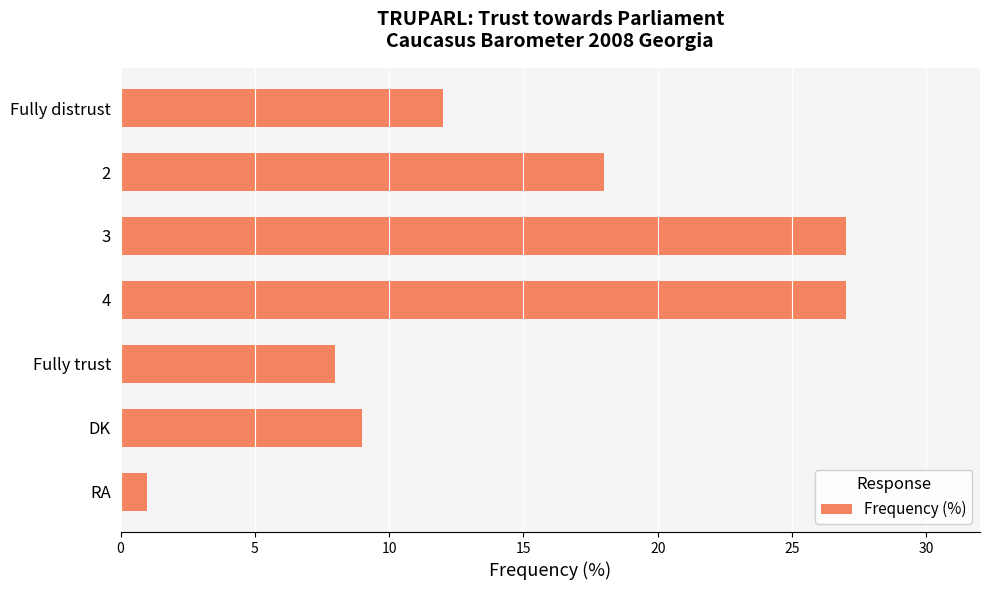

What is the maximum value shown in the chart?

27